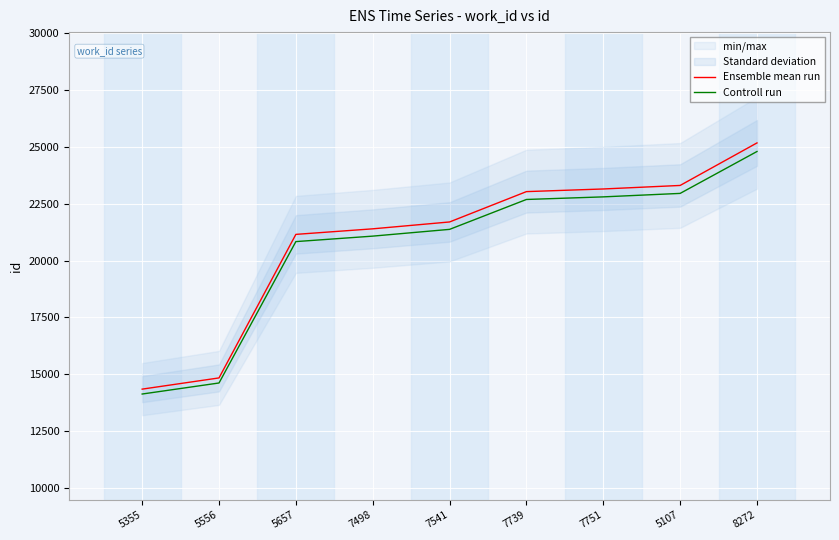

The value of Ensemble mean run at 8272 is 25173.0. True or false?

True